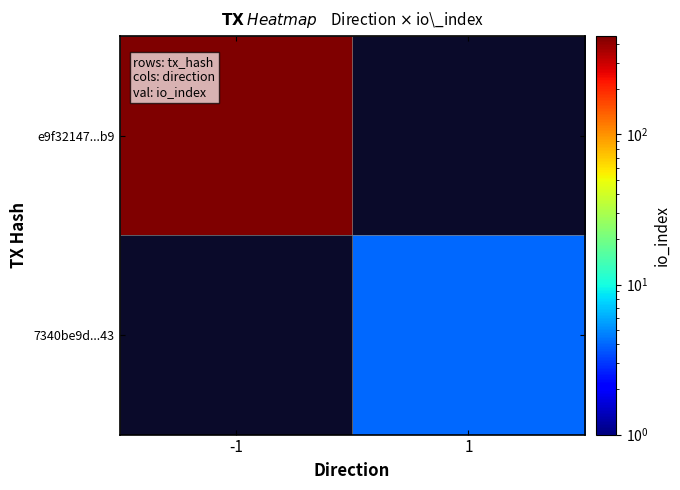

The value of e9f32147...b9 at -1 is 162.2. True or false?

False